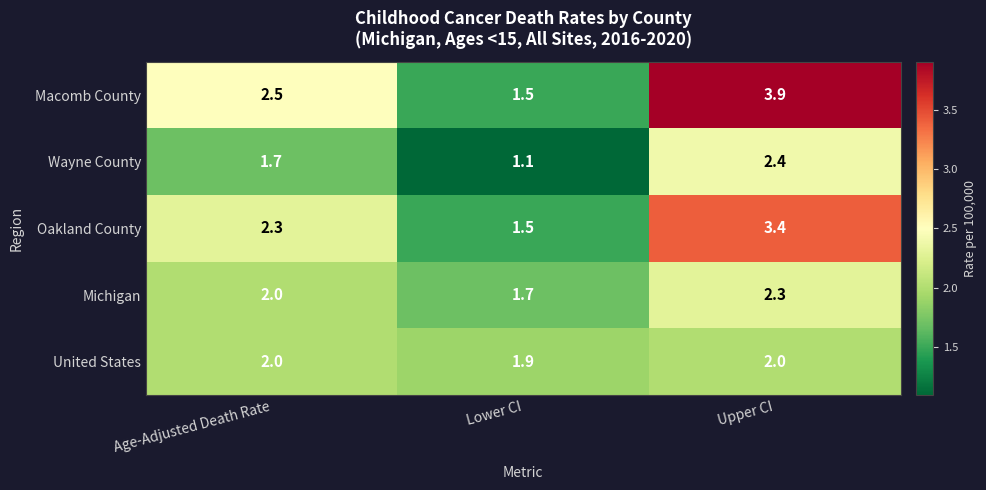

What is the difference between the maximum and minimum values in the Macomb County series?

2.4